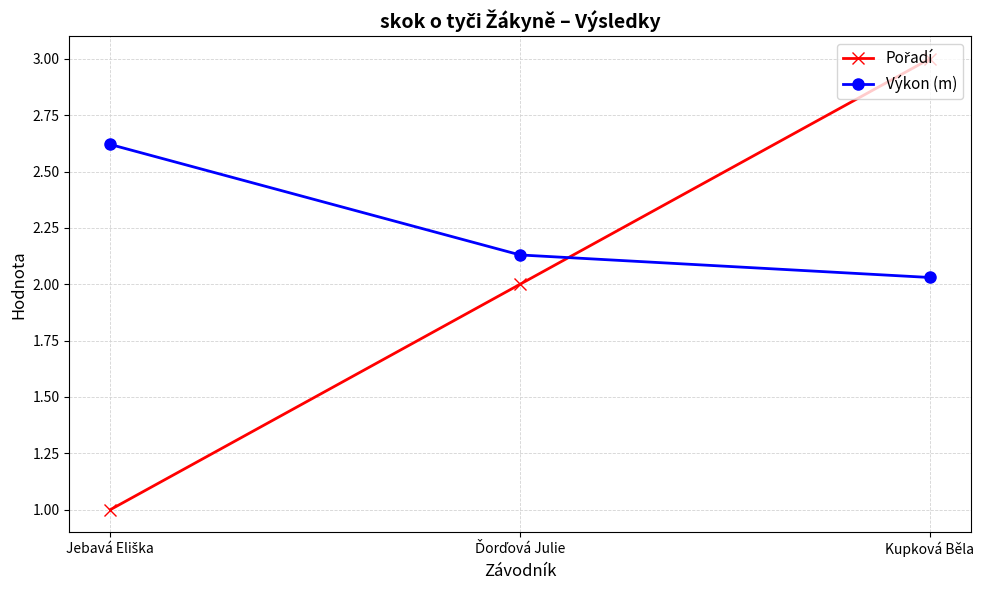

True or false: Výkon (m) has a value of 1.0 at Kupková Běla.

False